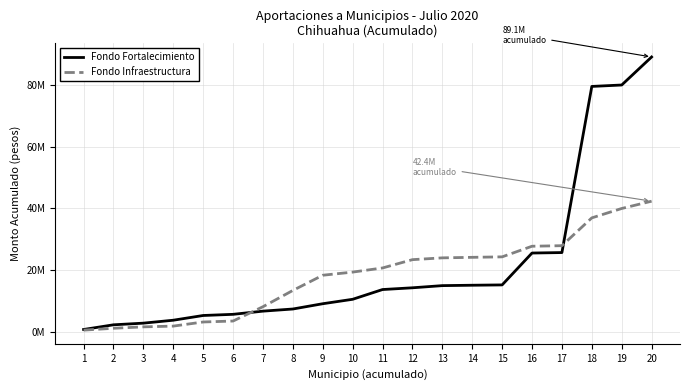

Does the chart have visible grid lines?

Yes